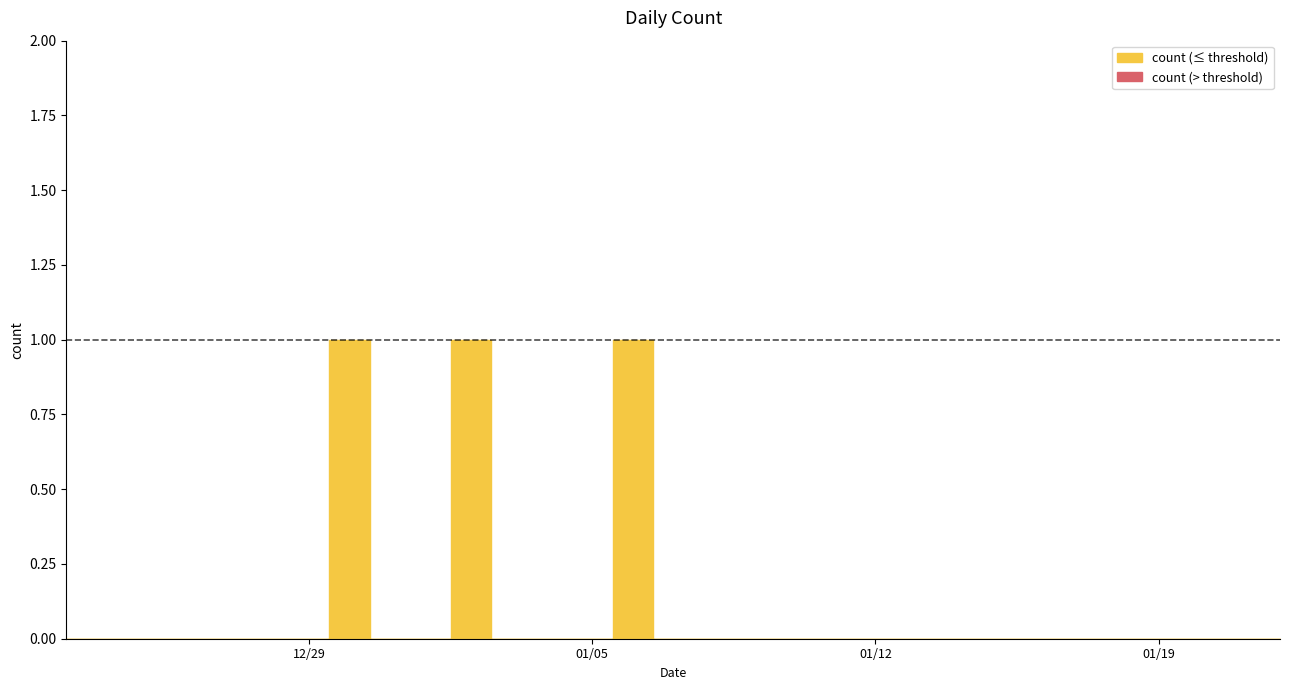

Rank the categories by value from highest to lowest.

2020-12-30, 2021-01-02, 2021-01-06, 2020-12-23, 2020-12-24, 2020-12-25, 2020-12-26, 2020-12-27, 2020-12-28, 2020-12-29, 2020-12-31, 2021-01-01, 2021-01-03, 2021-01-04, 2021-01-05, 2021-01-07, 2021-01-08, 2021-01-09, 2021-01-10, 2021-01-11, 2021-01-12, 2021-01-13, 2021-01-14, 2021-01-15, 2021-01-16, 2021-01-17, 2021-01-18, 2021-01-19, 2021-01-20, 2021-01-21, 2021-01-22